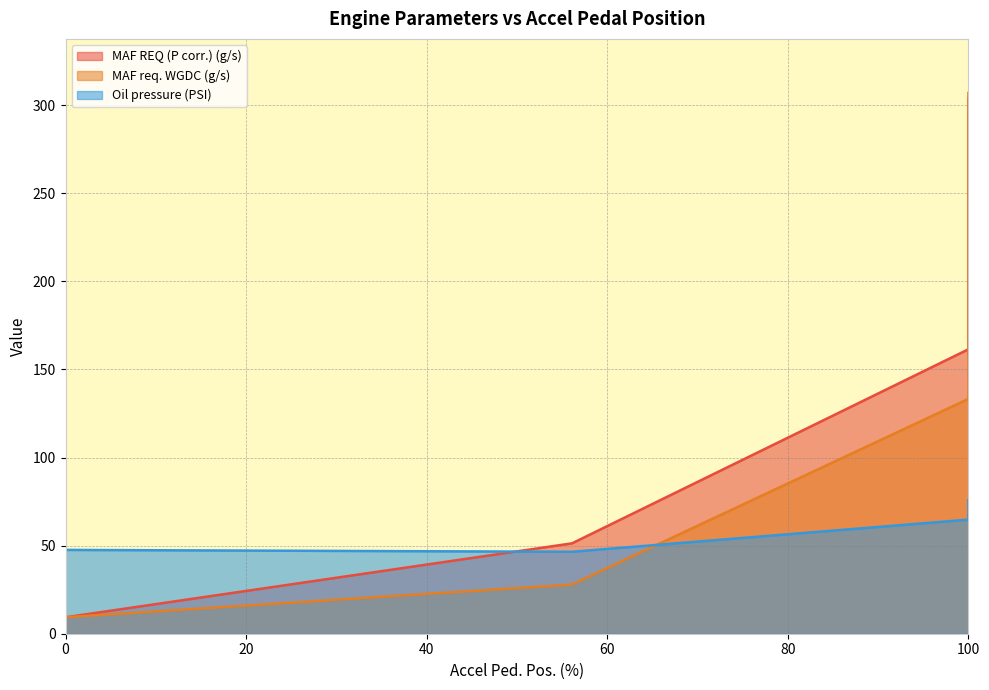

Which series has the widest spread of values?

MAF req. WGDC (g/s)